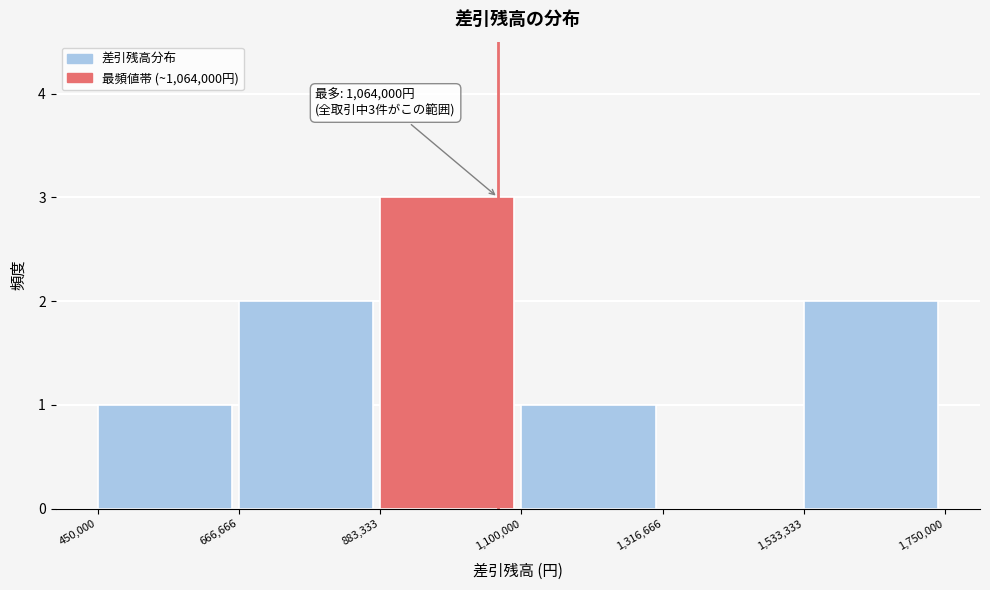

Over which range of the x-axis is the bar tallest?

883,333 to 1,100,000